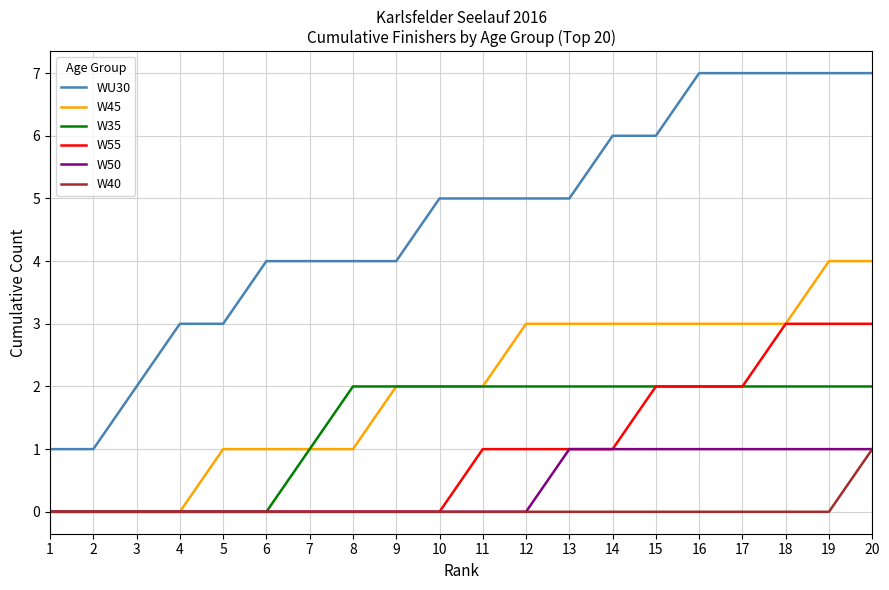

Which series has the largest range (max minus min)?

WU30